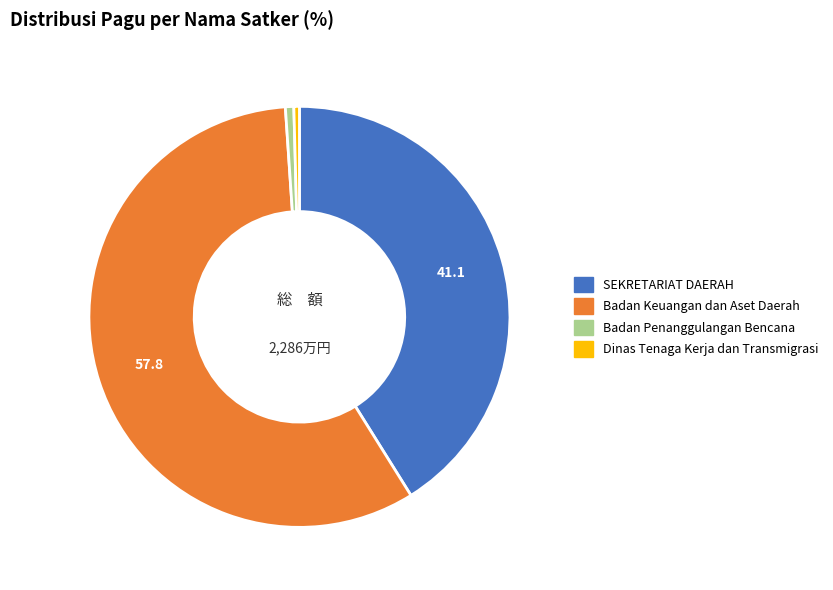

Is there a majority slice in this chart?

Yes